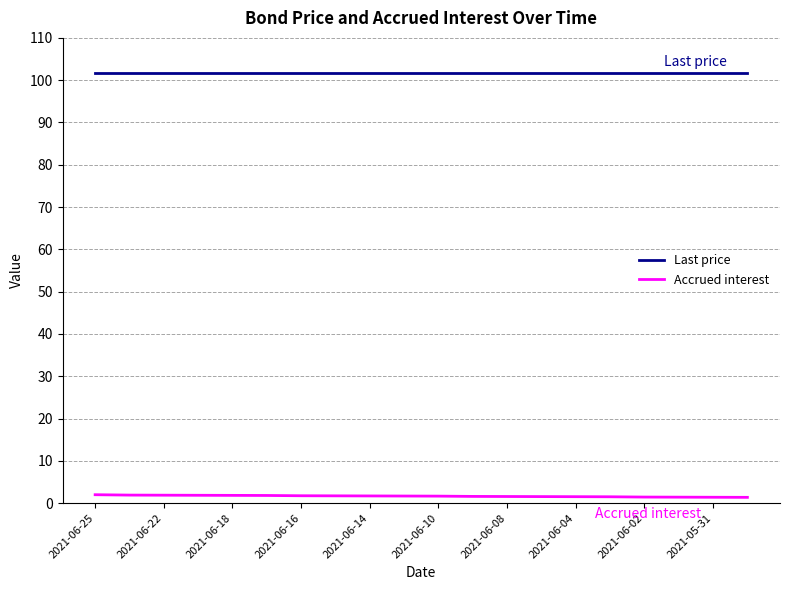

List the series in order of their overall mean, highest first.

Last price, Accrued interest